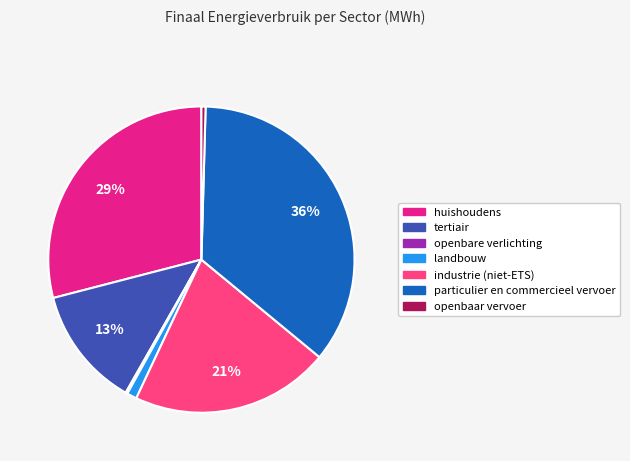

True or false: particulier en commercieel vervoer accounts for 28% of the total.

False